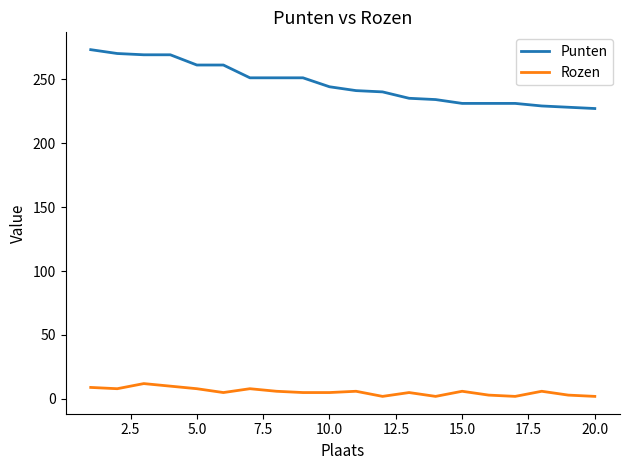

How many Rozen values are between 3 and 8?

13